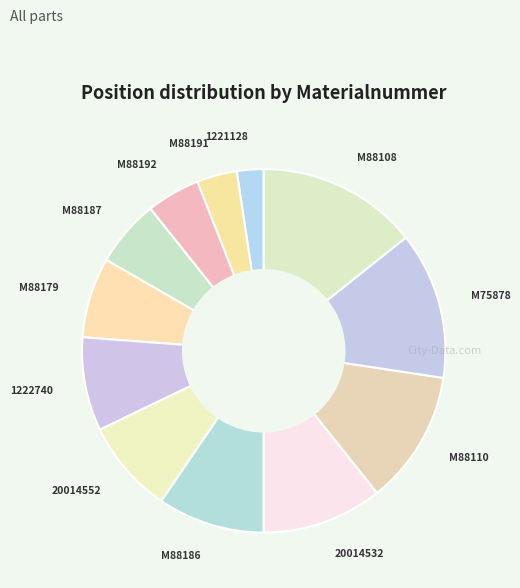

Is the sum of 20014532 and M88110 greater than half?

No